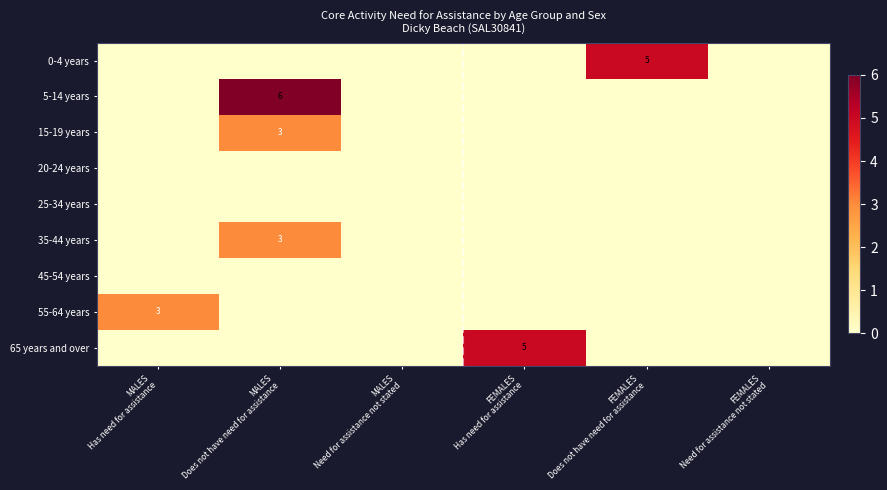

Count the number of data series in this chart.

9